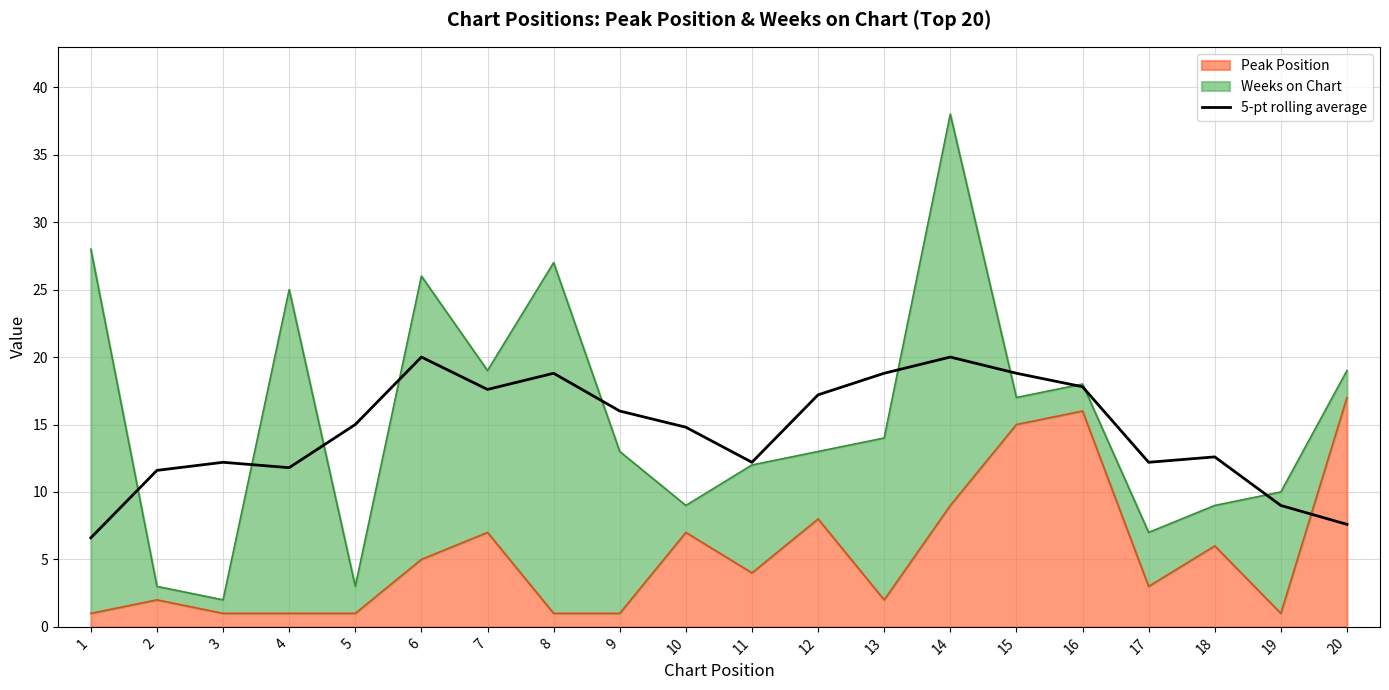

How many interior local valleys (lower than both neighbors) does the data have?

4